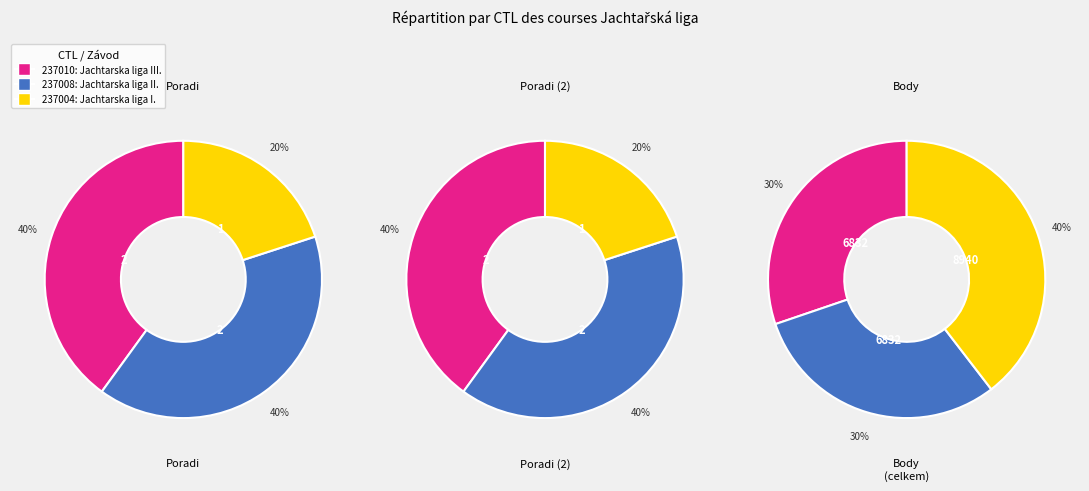

Rank the categories by value from highest to lowest.

237010, 237008, 237004